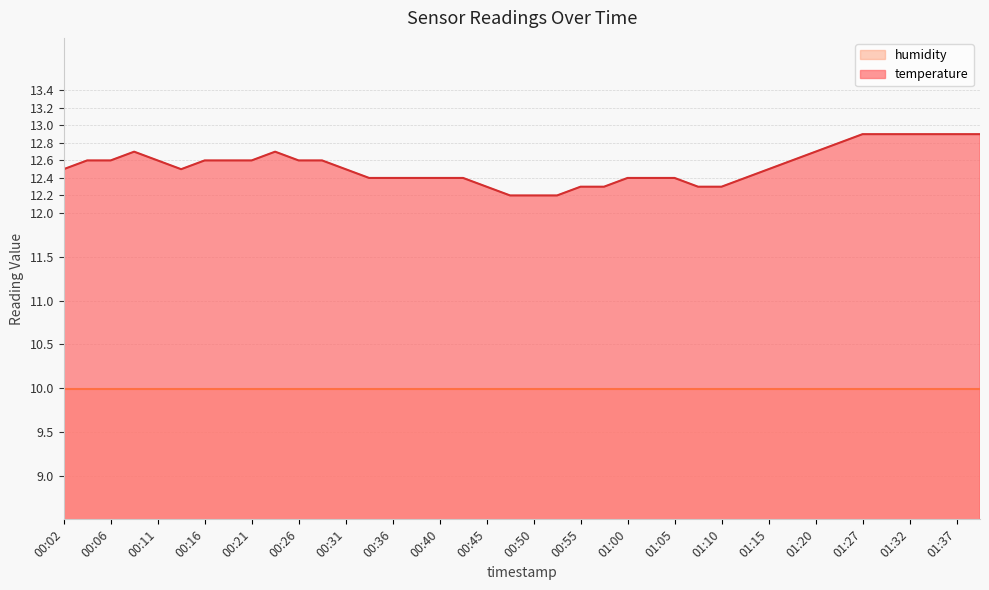

How many values are between 12 and 13?

40